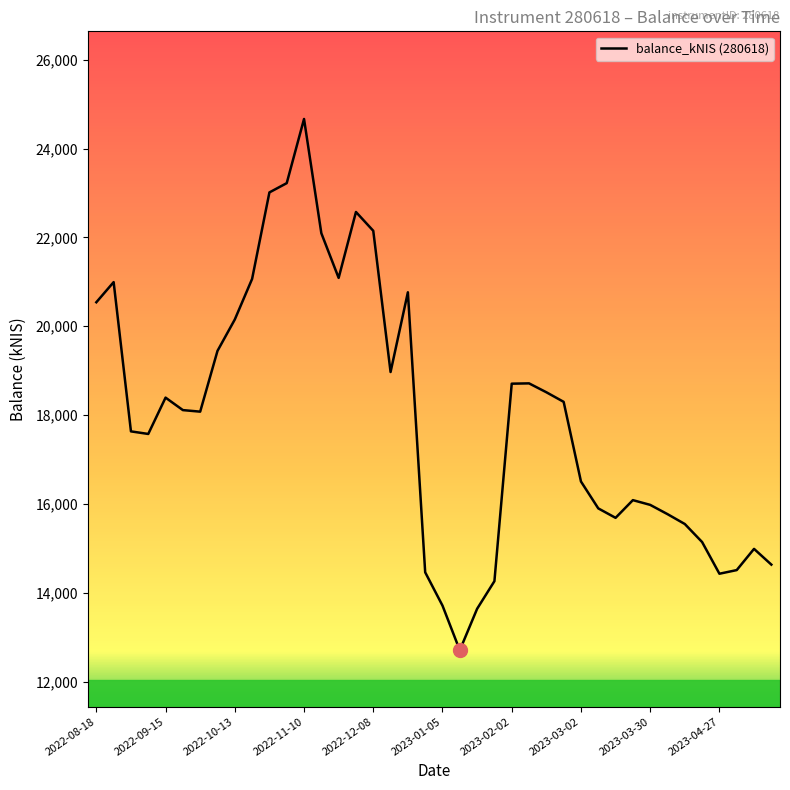

What is the difference between the maximum and minimum values?

11963.4